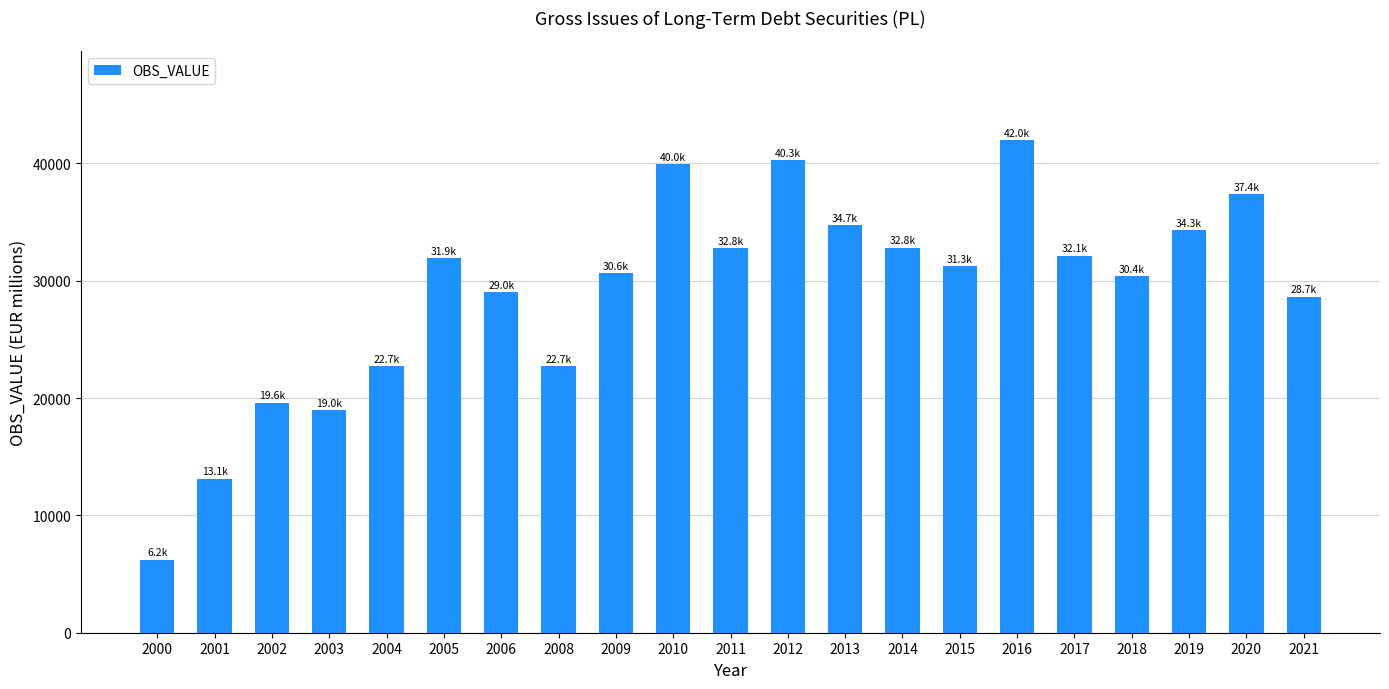

What is the sum of the values at 2003 and 2001?

32102.4